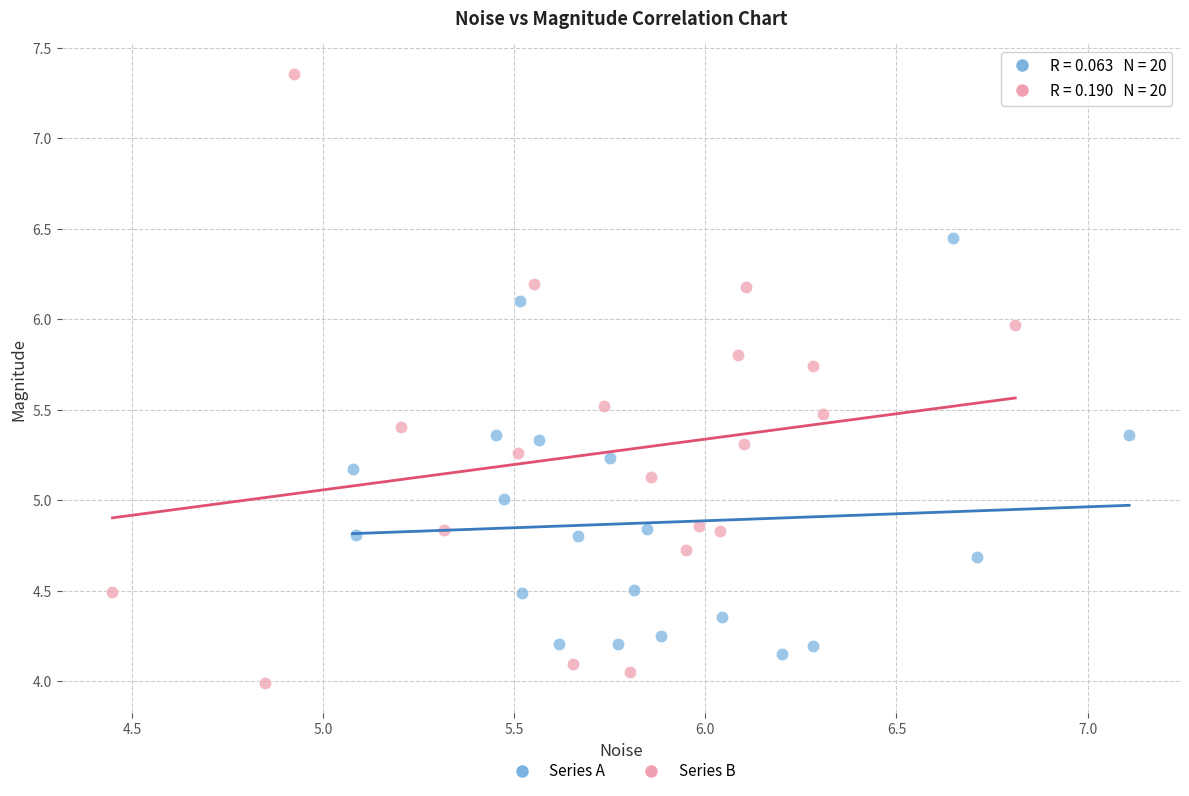

Which series reaches the minimum Y coordinate?

Series B